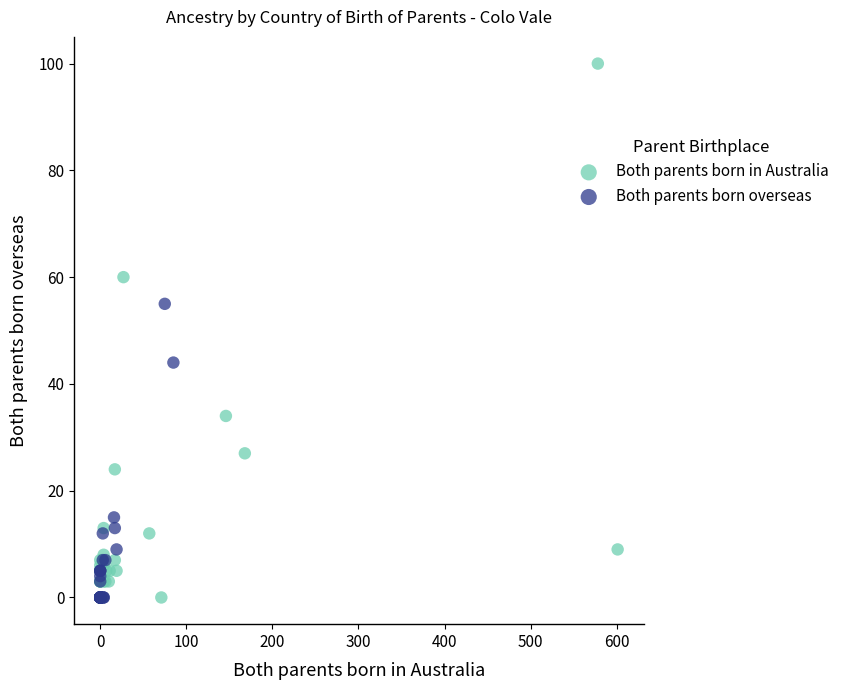

Which series has the widest spread of Y values?

Both parents born in Australia